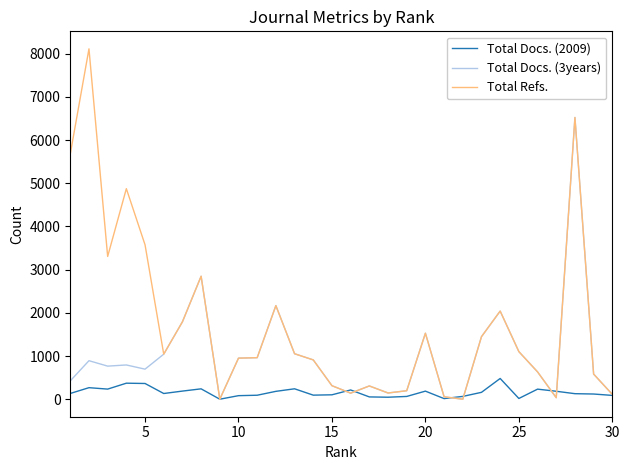

Which series has the largest total across all categories?

Total Refs.